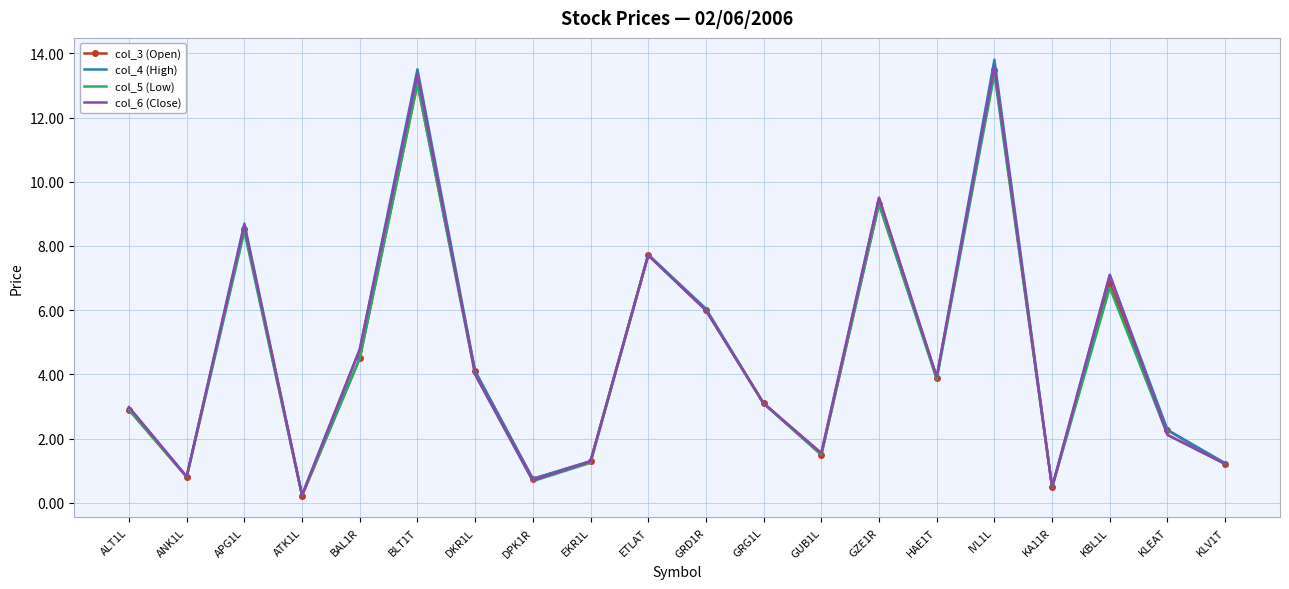

The col_4 (High) series shows 0.2 at ATK1L. True or false?

True